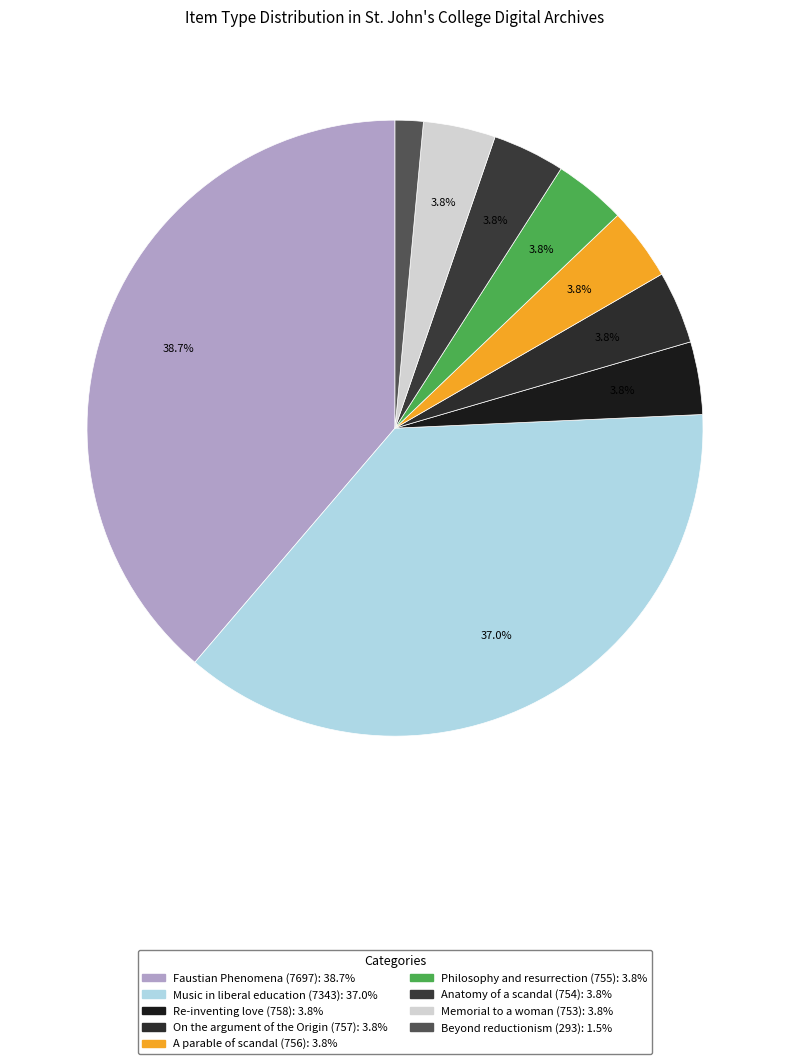

Does Memorial to a woman (753) represent more than half of the total?

No